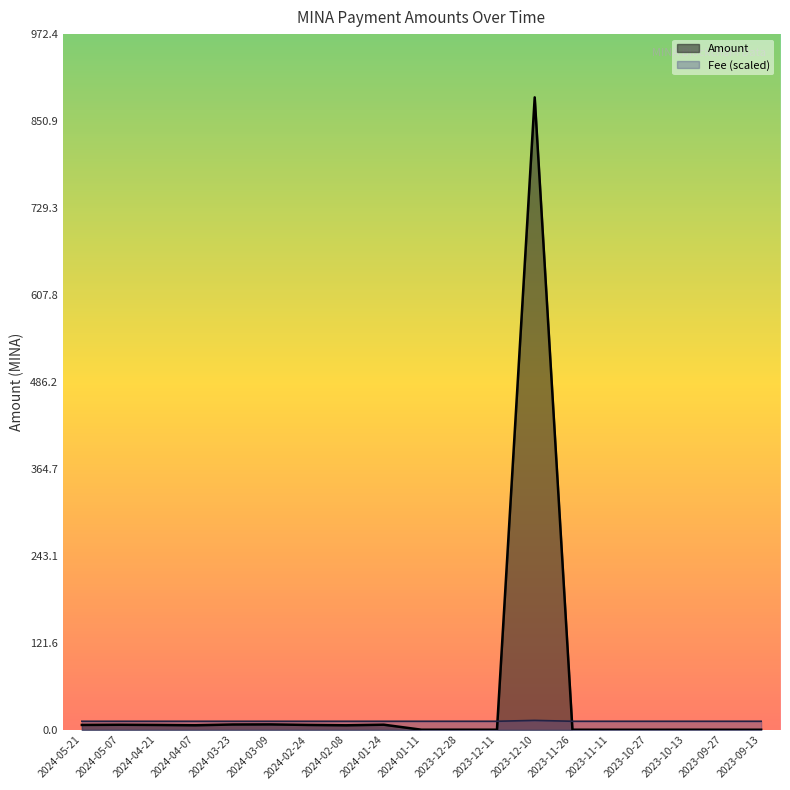

True or false: Fee has more than 1 points higher than both neighbors.

False